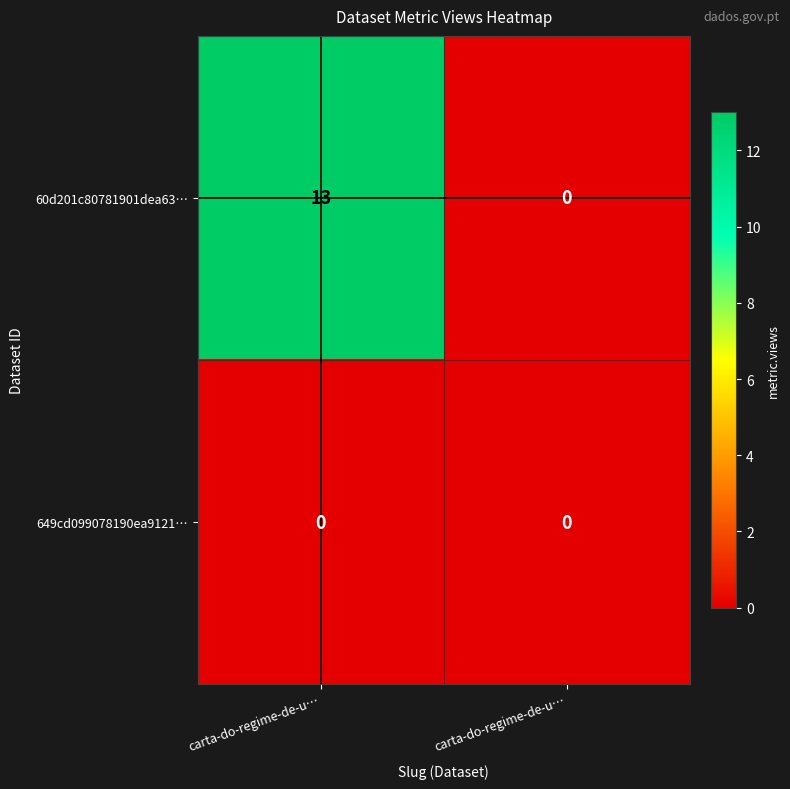

Which label corresponds to the smallest value in the chart?

carta-do-regime-de-u…